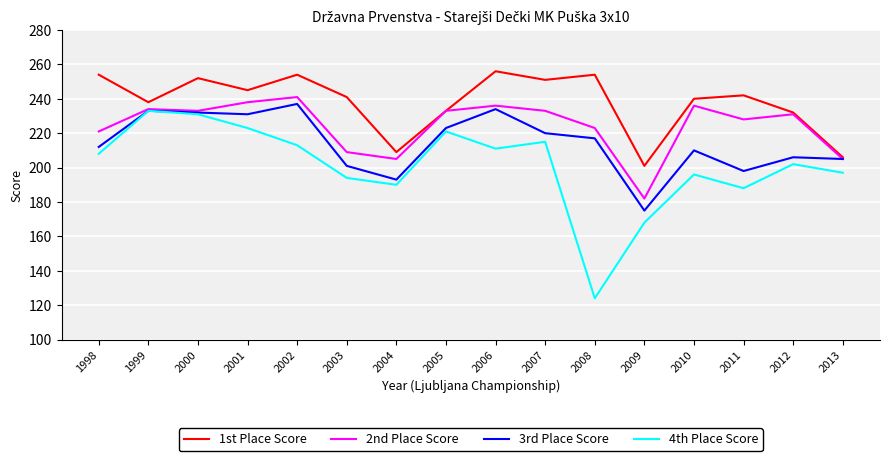

True or false: 1st Place Score and 4th Place Score intersect in this chart.

False